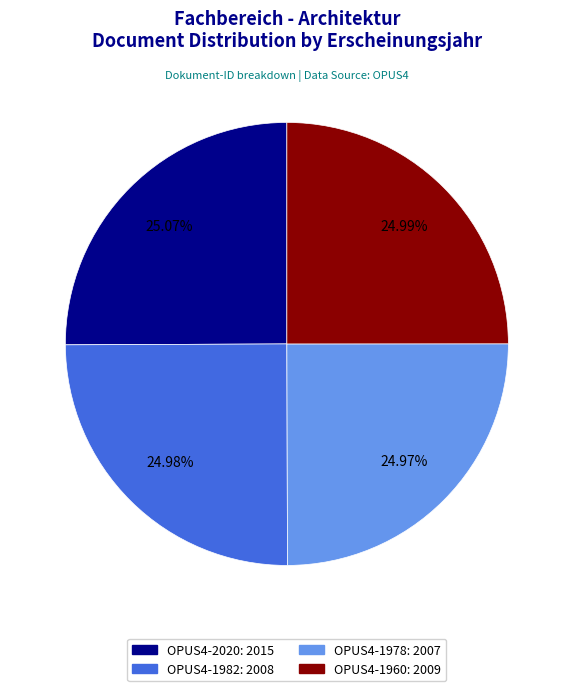

What is the ratio of the value at OPUS4-2020 to the value at OPUS4-1978?

1.0